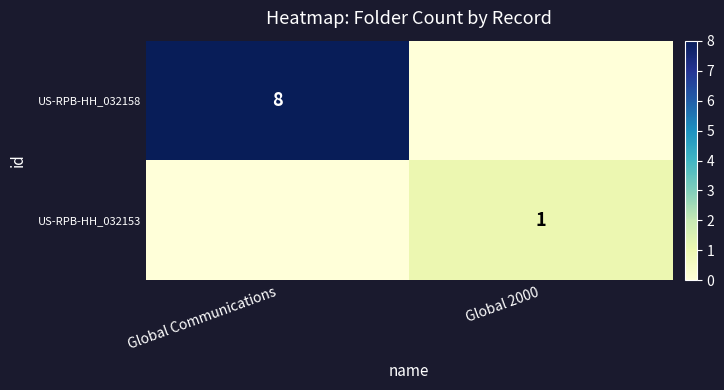

The US-RPB-HH_032153 series shows 1 at Global 2000. True or false?

True